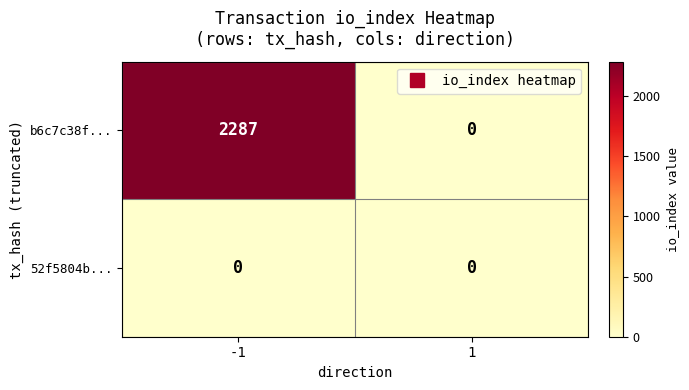

The value of 52f5804b... at -1 is 0. True or false?

True